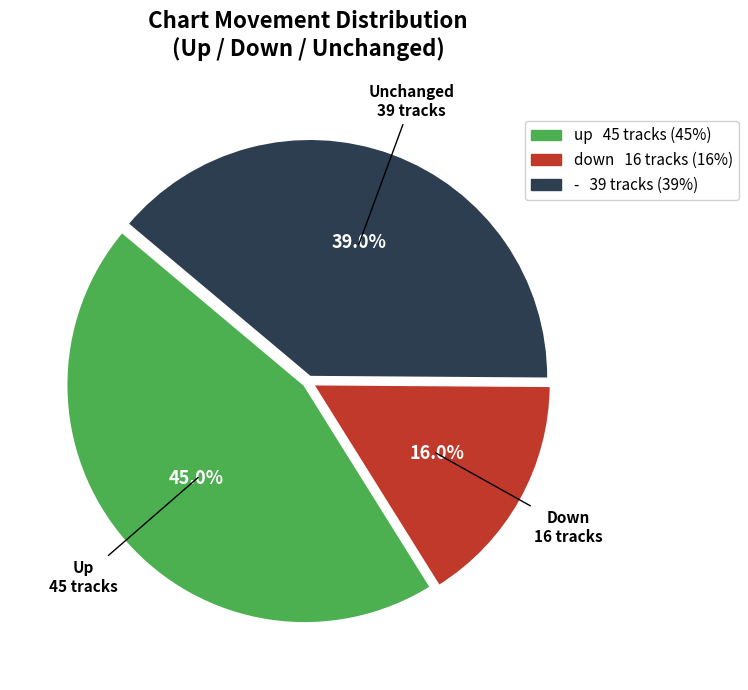

Between down and -, which is larger?

-